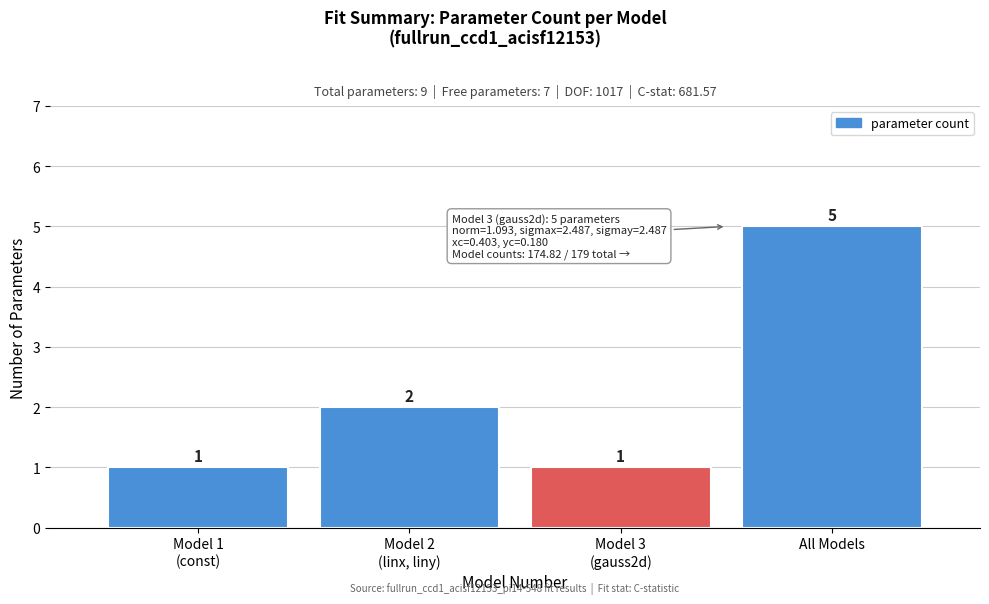

Reading left to right, what are all the values shown in this chart?

1	2	1	5